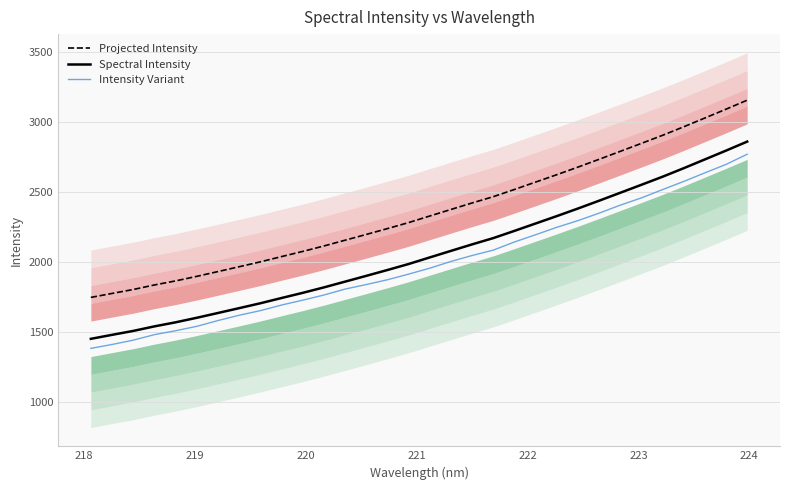

Reading left to right, extract all data points from this chart.

Projected Intensity: 1748.3	1776.7	1804.7	1837.1	1866.2	1898.6	1932.8	1967.3	2002.2	2039.7	2076.6	2115.5	2156.6	2197.8	2239.6	2282.4	2329.4	2376.1	2422.5	2467.3	2518.9	2571.6	2624.3	2678.4	2734.2	2790.8	2847.8	2905.4	2966.2	3028.9	3091.8	3156.0
Spectral Intensity: 1452.6	1481.1	1509.1	1541.5	1570.5	1603.0	1637.2	1671.7	1706.5	1744.1	1780.9	1819.8	1861.0	1902.2	1944.0	1986.7	2033.8	2080.5	2126.9	2171.7	2223.3	2276.0	2328.7	2382.7	2438.5	2495.2	2552.2	2609.8	2670.6	2733.3	2796.1	2860.4
Intensity Variant: 1384.5	1412.3	1443.2	1482.5	1510.5	1541.9	1583.2	1621.2	1653.9	1693.9	1728.6	1765.4	1807.7	1840.2	1874.3	1914.5	1957.0	2005.1	2047.5	2085.9	2144.1	2195.7	2248.7	2296.4	2349.7	2406.9	2458.7	2518.0	2576.1	2637.5	2697.6	2770.2